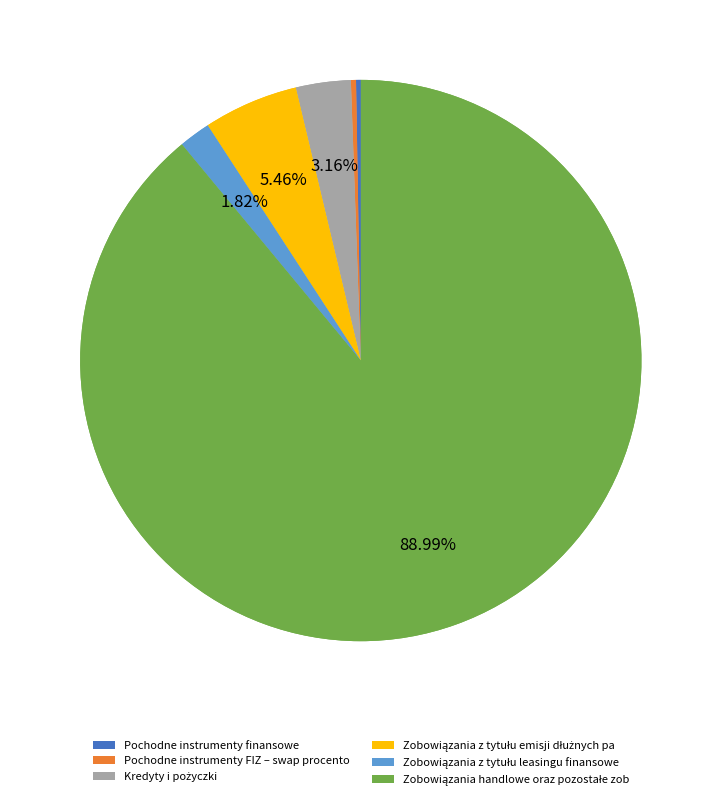

To the nearest percent, what is the average slice percentage?

17%